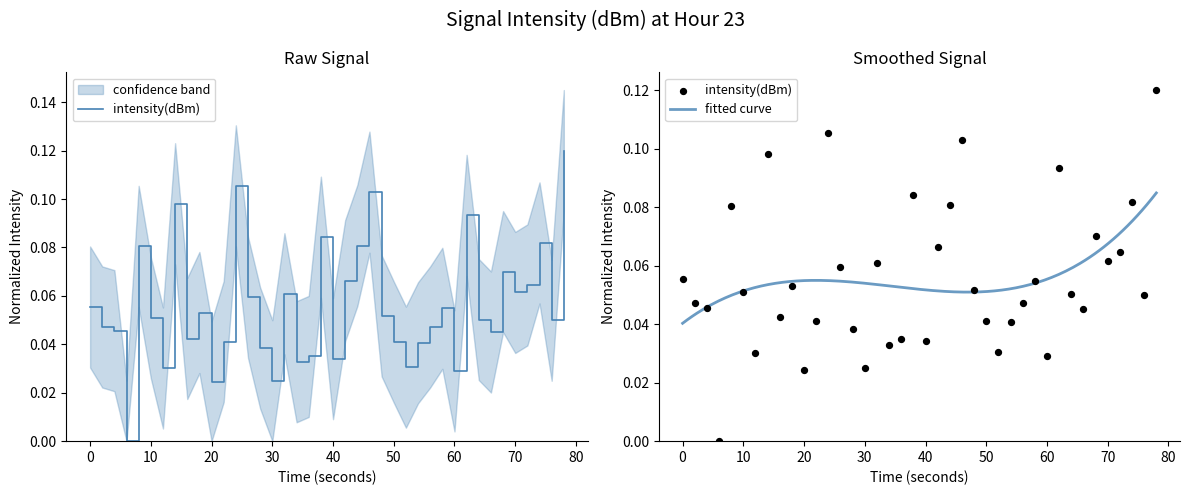

Which series contains the highest Y value?

intensity(dBm)